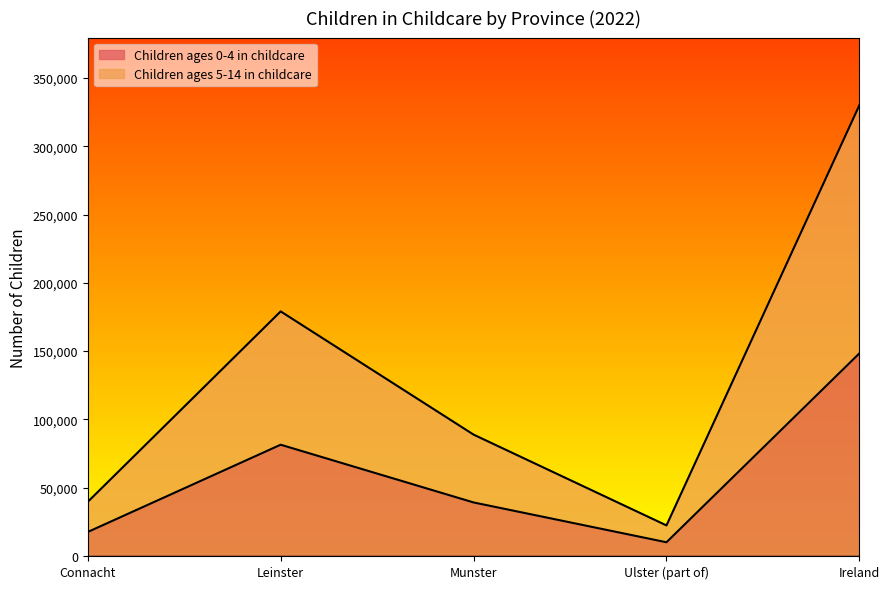

What is the difference between the maximum and minimum values in the Children ages 5-14 in childcare series?

307647